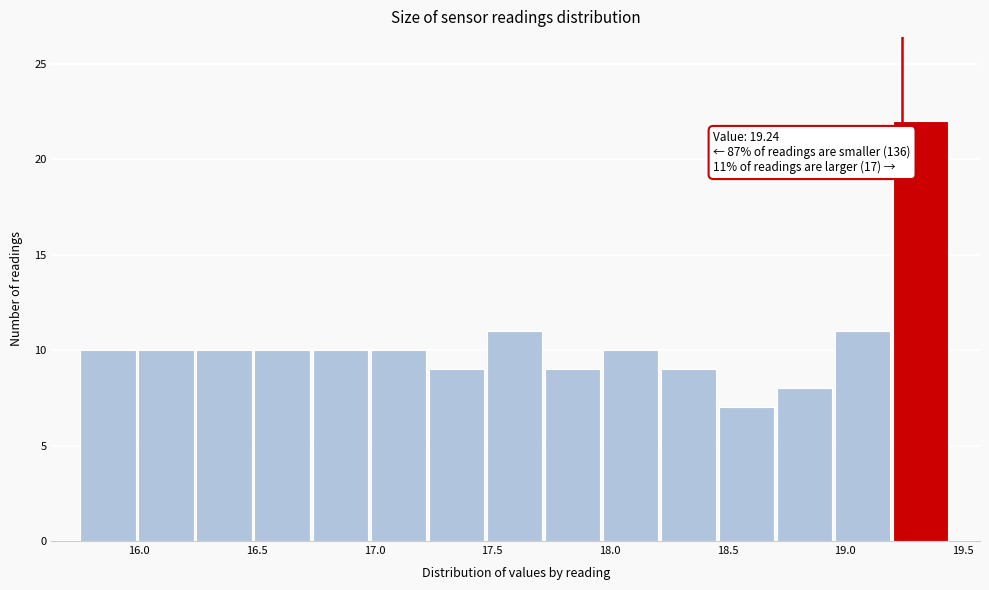

Which range on the x-axis has the tallest bar?

19.20 to 19.45